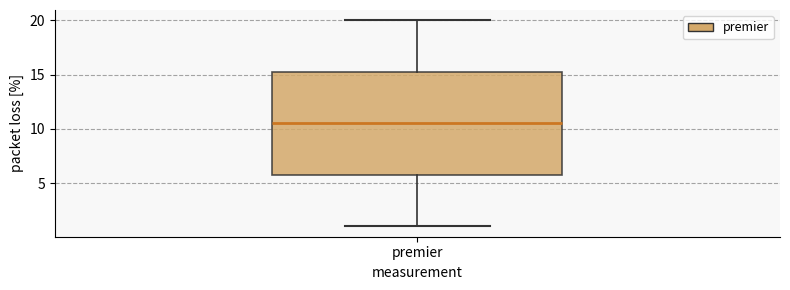

Transcribe this box plot: give where the median line is, the range the box spans, and where the two whiskers end, as read against the y-axis. The values are not printed on the chart, so give them approximately, as read against the axis.

median 10.5, box 6.0 to 15.5, whiskers 1.0 to 20.0